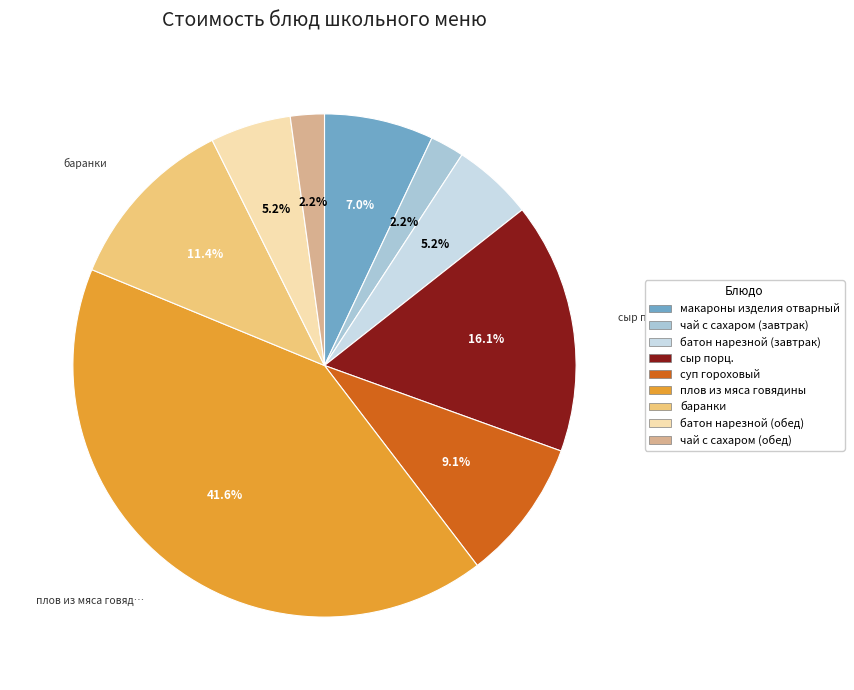

Is the sum of батон нарезной (завтрак) and баранки greater than half?

No